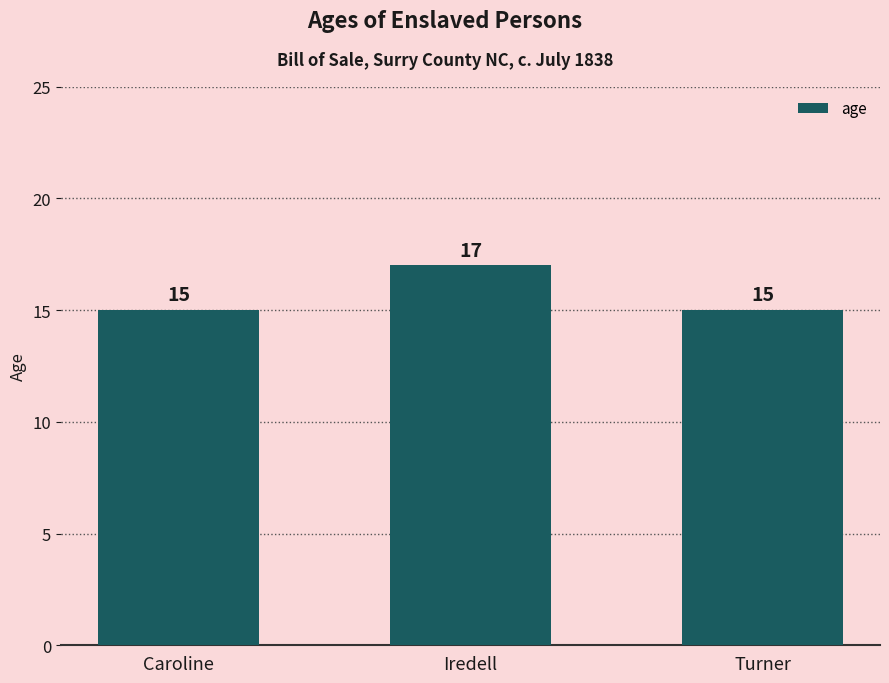

Which has a higher value, Turner or Iredell?

Iredell